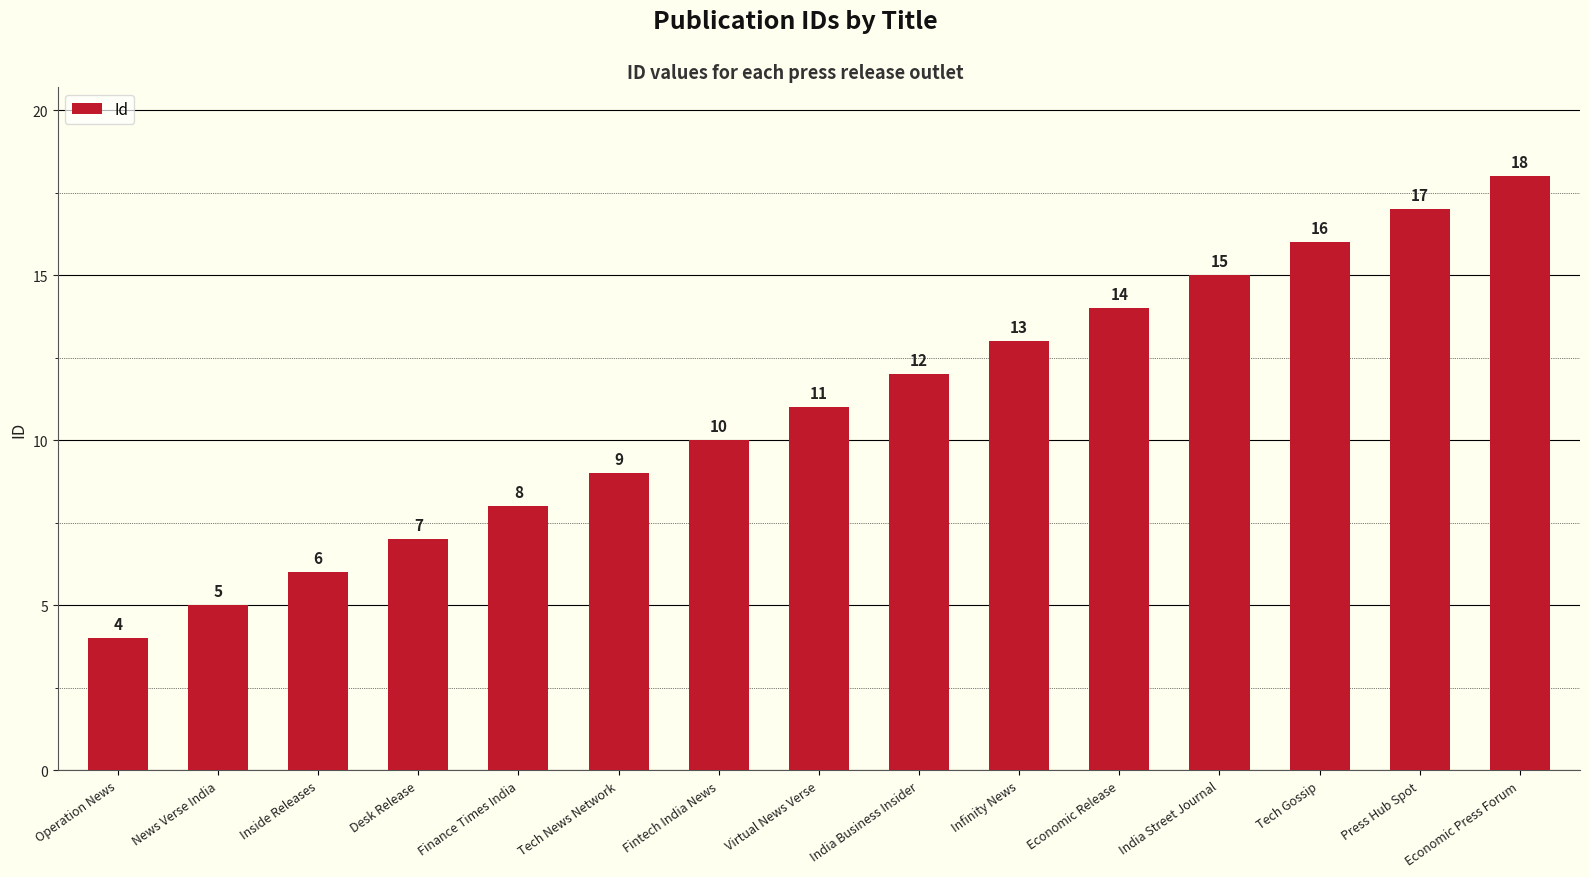

What is the ratio of the value at Tech Gossip to the value at Press Hub Spot?

0.9